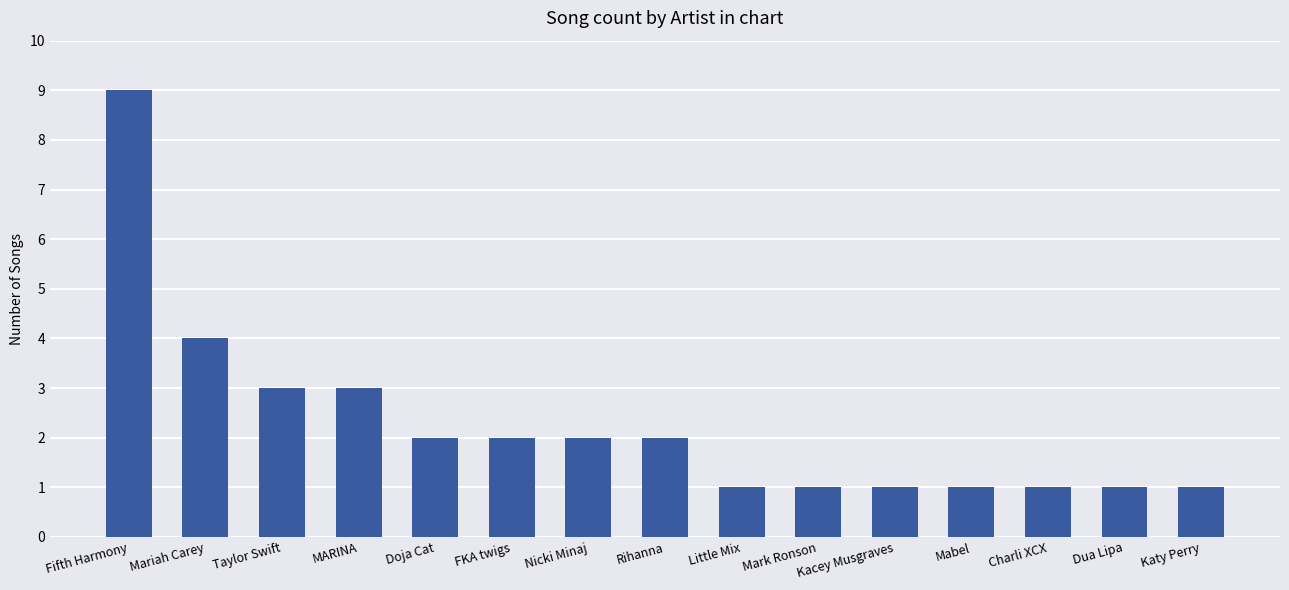

Which has a higher value, Mariah Carey or Fifth Harmony?

Fifth Harmony